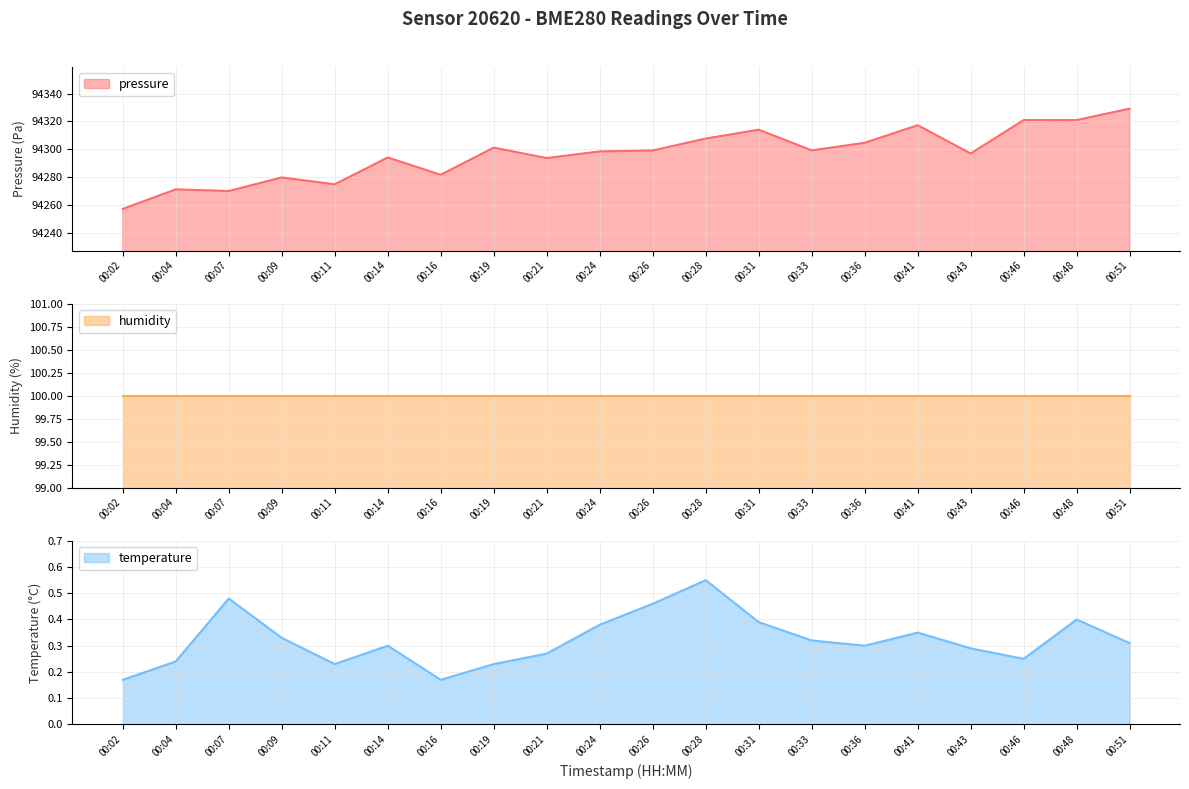

True or false: pressure has a value of 94329.2 at 00:51.

True